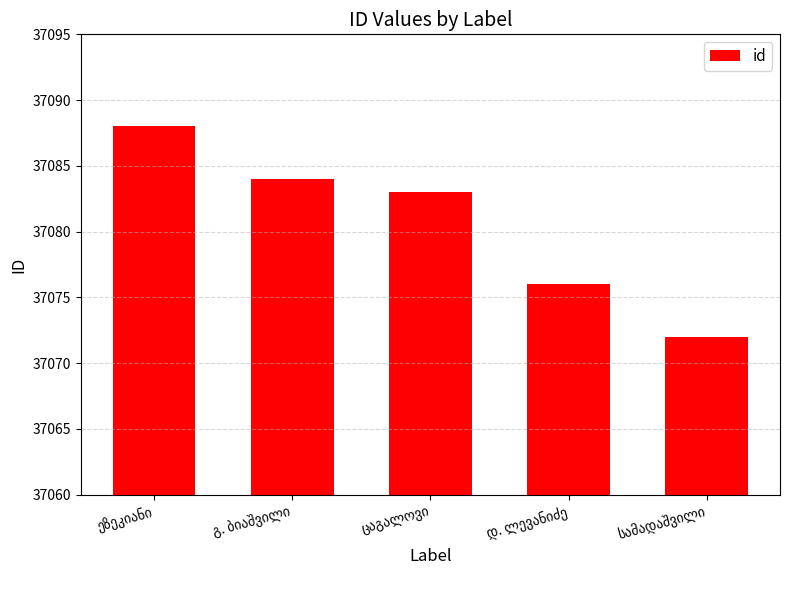

What is the value of the 3rd bar from the left?

37083